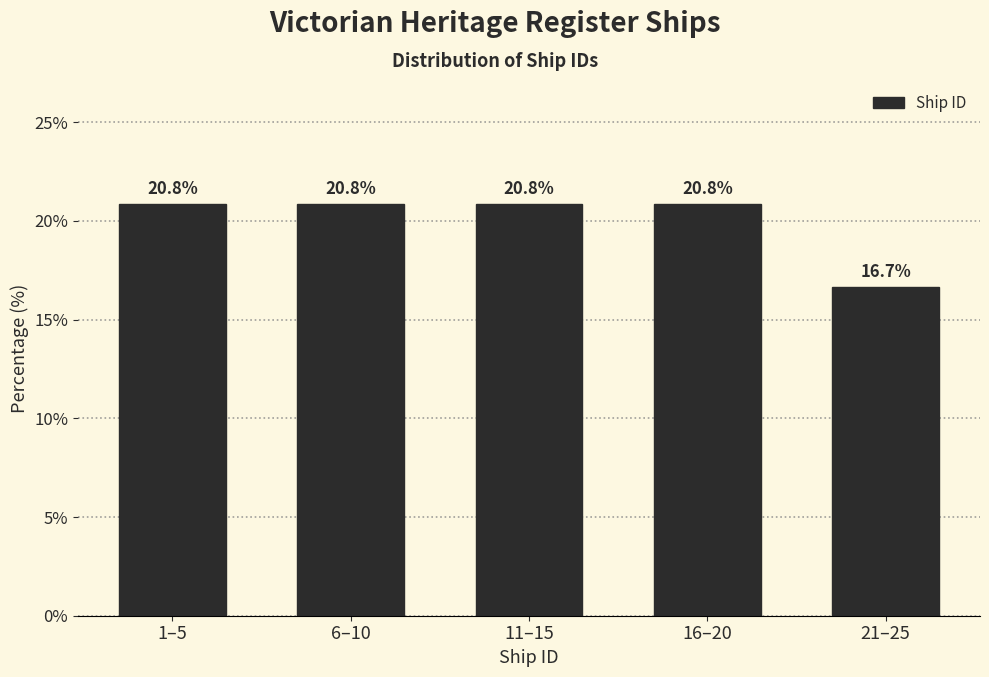

Reading right to left, list all the values displayed in this chart.

16.7	20.8	20.8	20.8	20.8